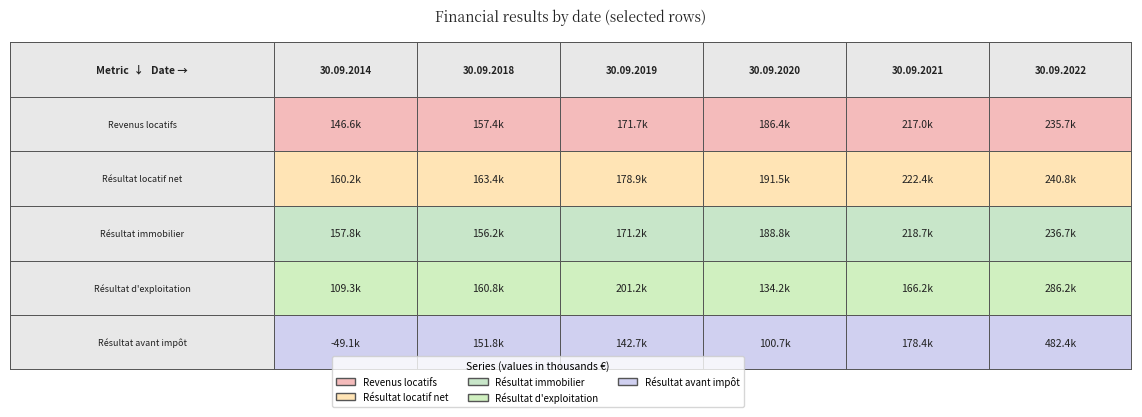

What is the average value of the Résultat d'exploitation series?

176333.6